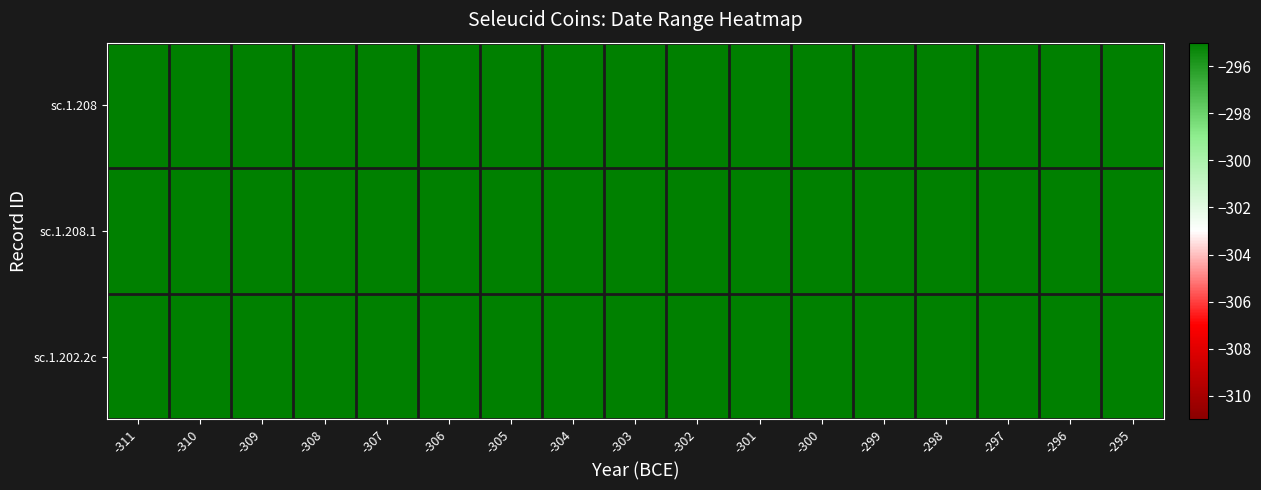

Reading left to right, extract all data points from this chart.

sc.1.208: -311=311	-310=310	-309=309	-308=308	-307=307	-306=306	-305=305	-304=304	-303=303	-302=302	-301=301	-300=300	-299=299	-298=298	-297=297	-296=296	-295=295
sc.1.208.1: -311=311	-310=310	-309=309	-308=308	-307=307	-306=306	-305=305	-304=304	-303=303	-302=302	-301=301	-300=300	-299=299	-298=298	-297=297	-296=296	-295=295
sc.1.202.2c: -311=311	-310=310	-309=309	-308=308	-307=307	-306=306	-305=305	-304=304	-303=303	-302=302	-301=301	-300=300	-299=299	-298=298	-297=297	-296=296	-295=295